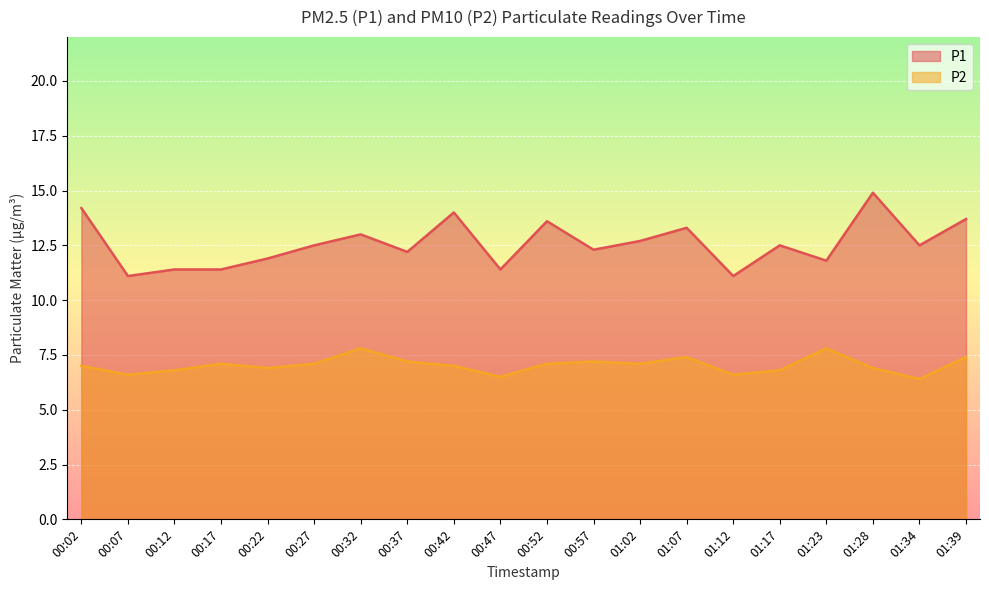

What is the total value across all series at 00:17?

18.5